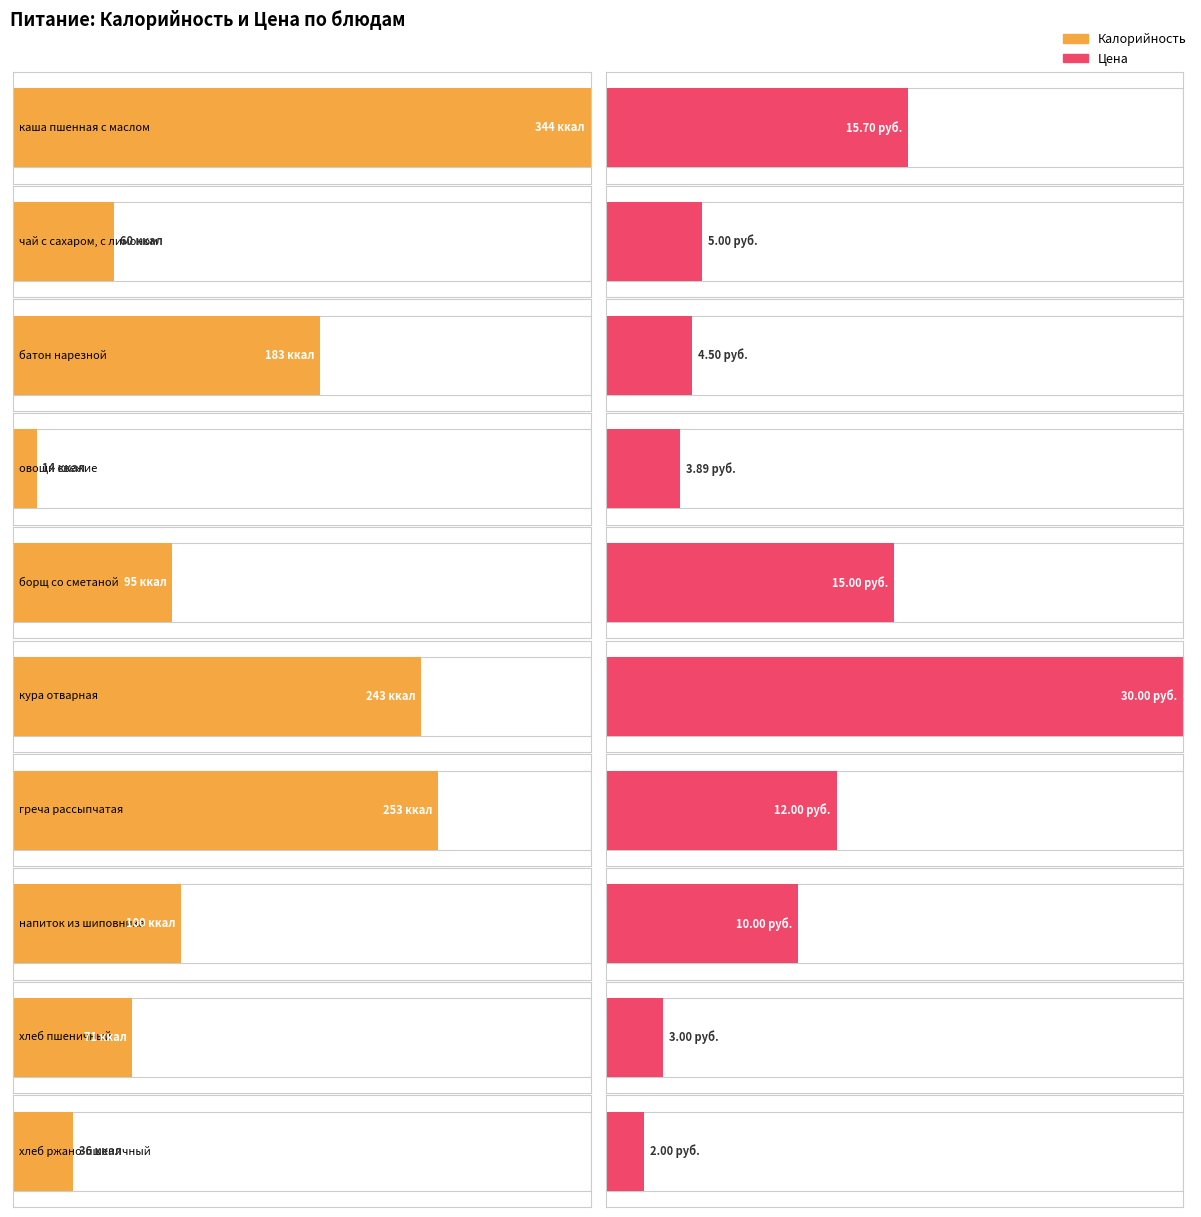

What is the difference between the maximum and second lowest values in the Цена series?

27.0